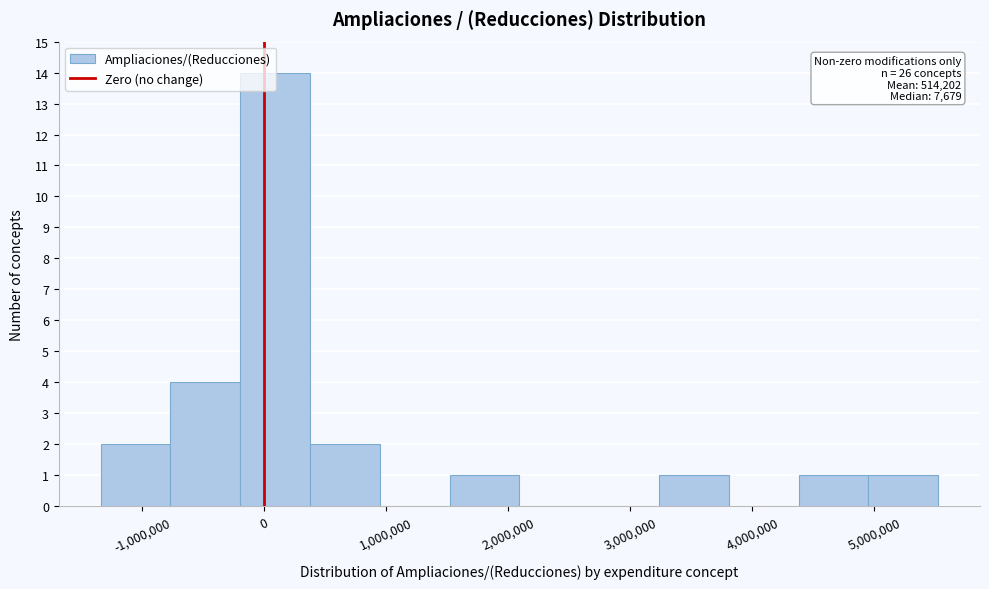

Over which range of the x-axis is the bar tallest?

-200000 to 400000